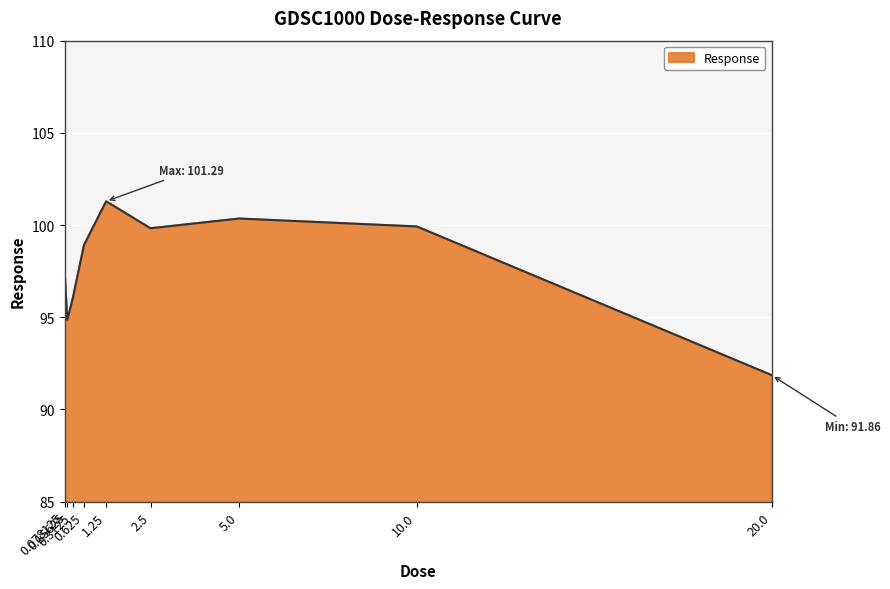

What is the difference between the maximum and minimum values?

9.4